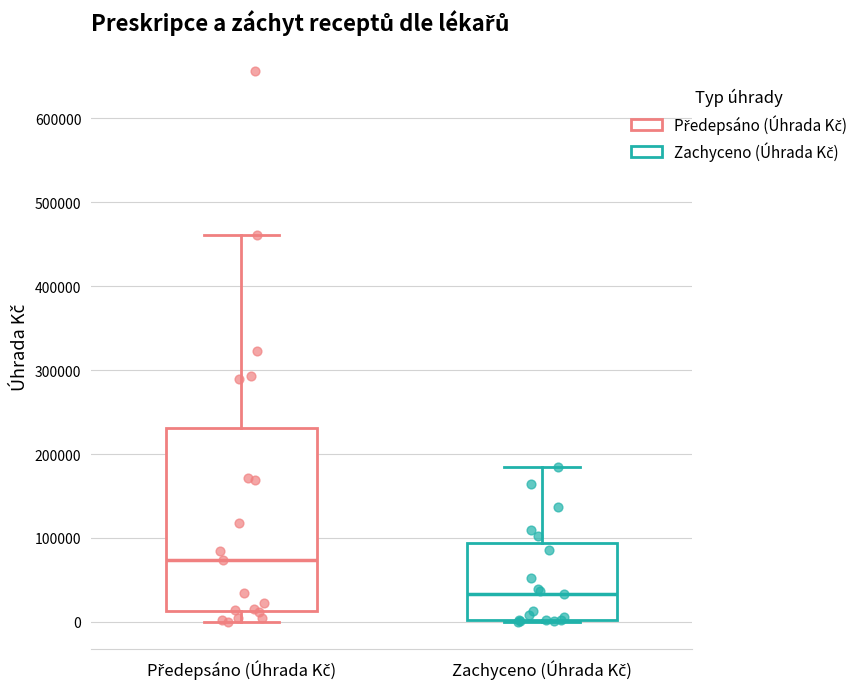

Where does the median line of the box for Zachyceno (Úhrada Kč) sit on the y-axis? The values are not printed on the chart, so give them approximately, as read against the axis.

30000